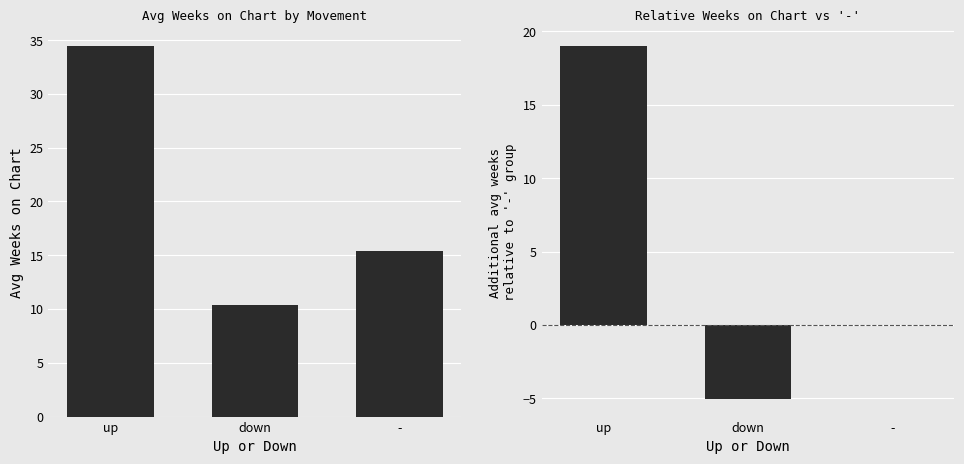

Does the chart contain stacked bars?

No